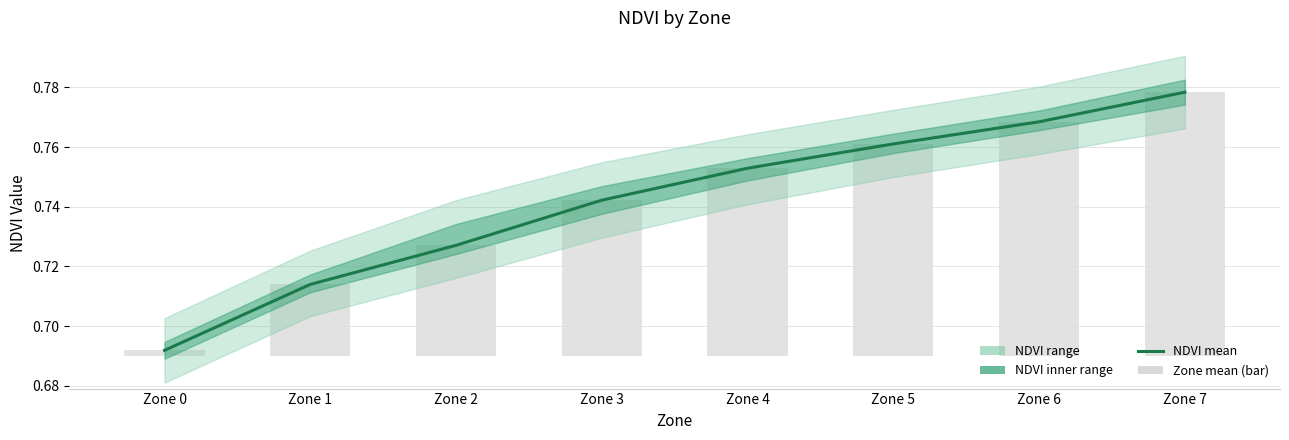

At how many categories does at least one series exceed 0?

8